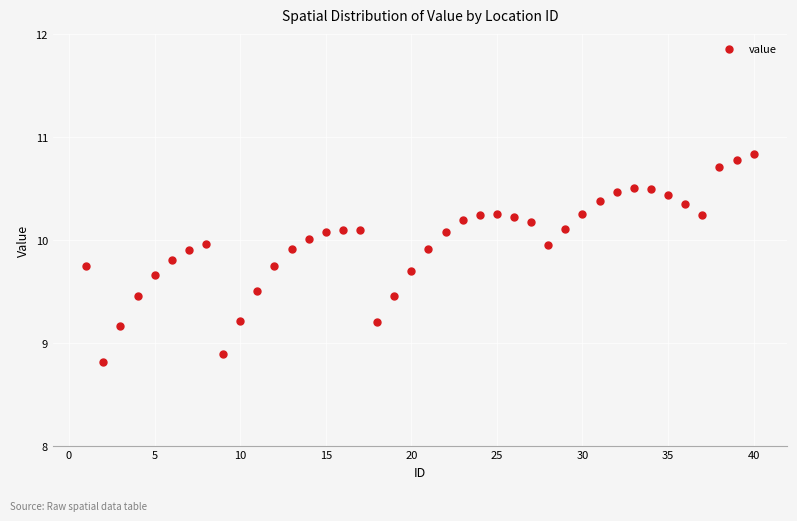

What Y value in the scatter plot is closest to 9?

8.9